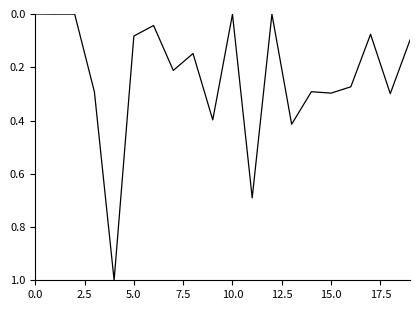

What is the greatest value displayed?

1.0